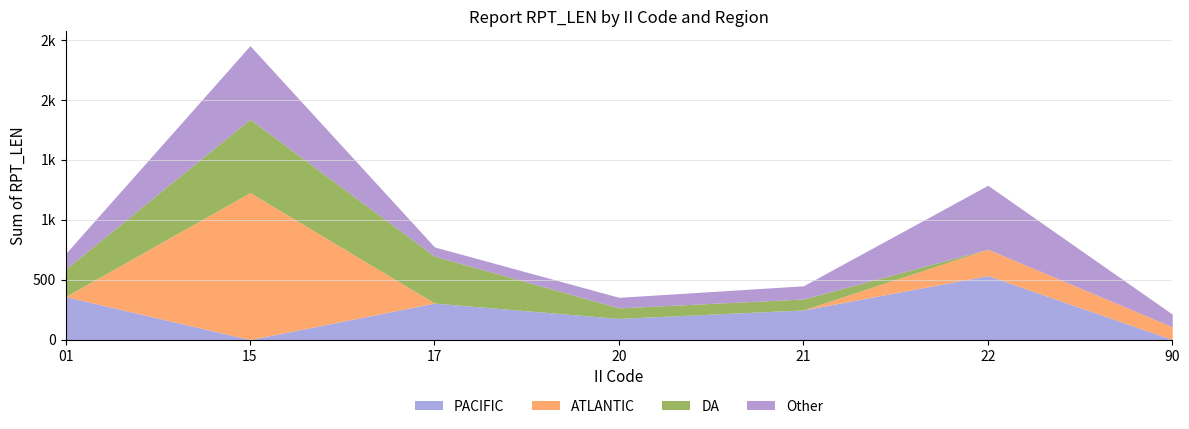

What are all the series names shown in the legend?

PACIFIC, ATLANTIC, DA, Other